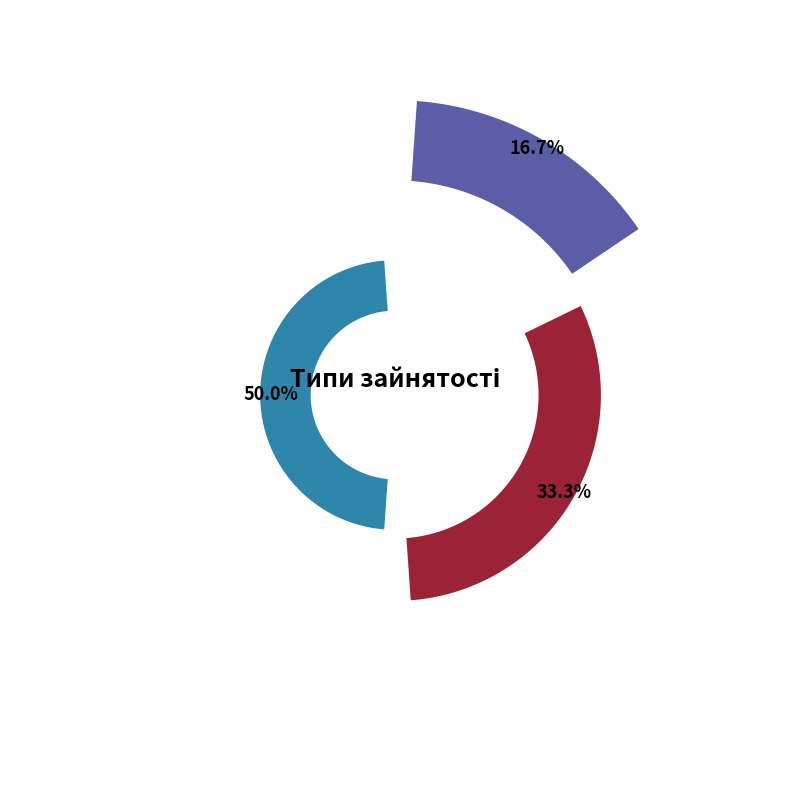

To the nearest percent, what is the difference between the largest and smallest slice percentages?

33%